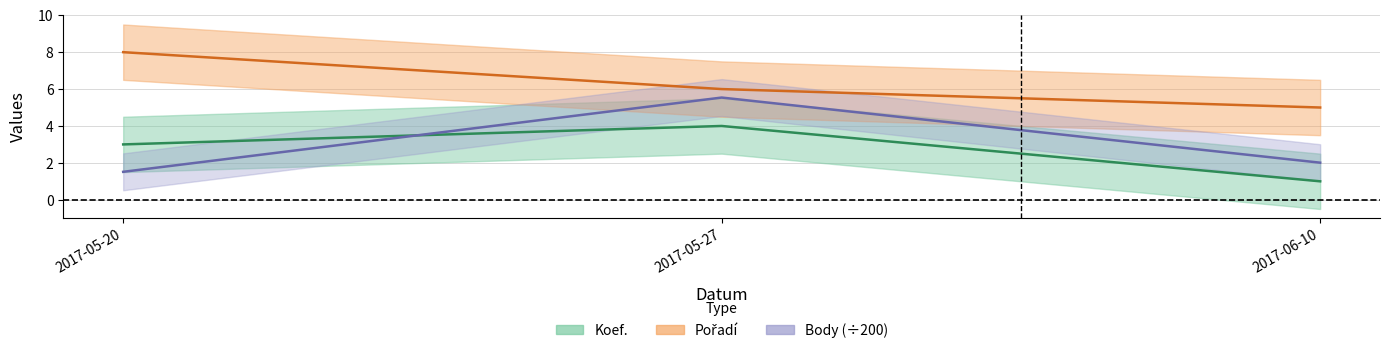

At which label does Pořadí reach its peak?

2017-05-20